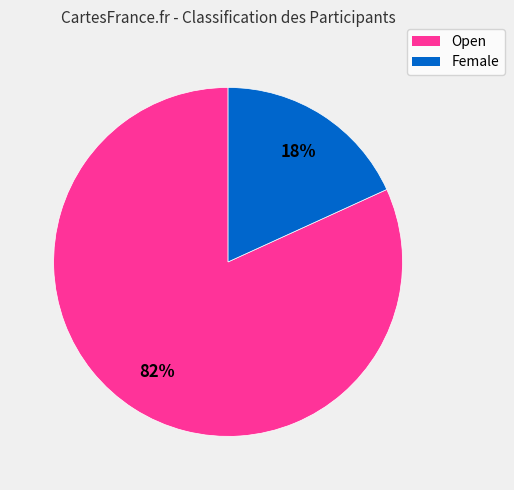

To the nearest percent, what is the combined percentage of Open and Female?

100%